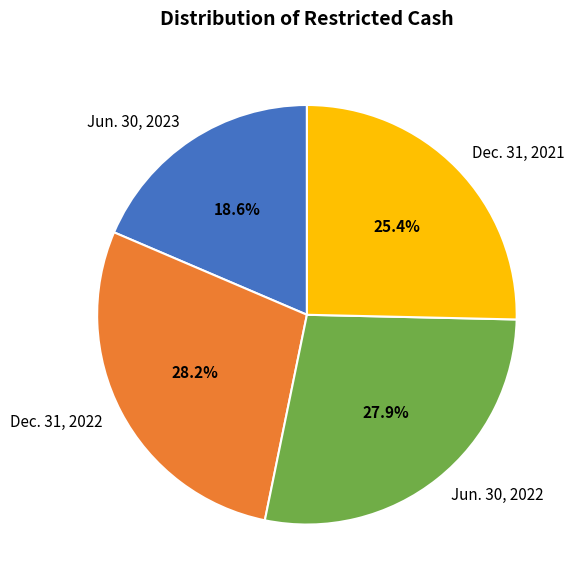

What is the smallest slice in the pie chart?

Jun. 30, 2023